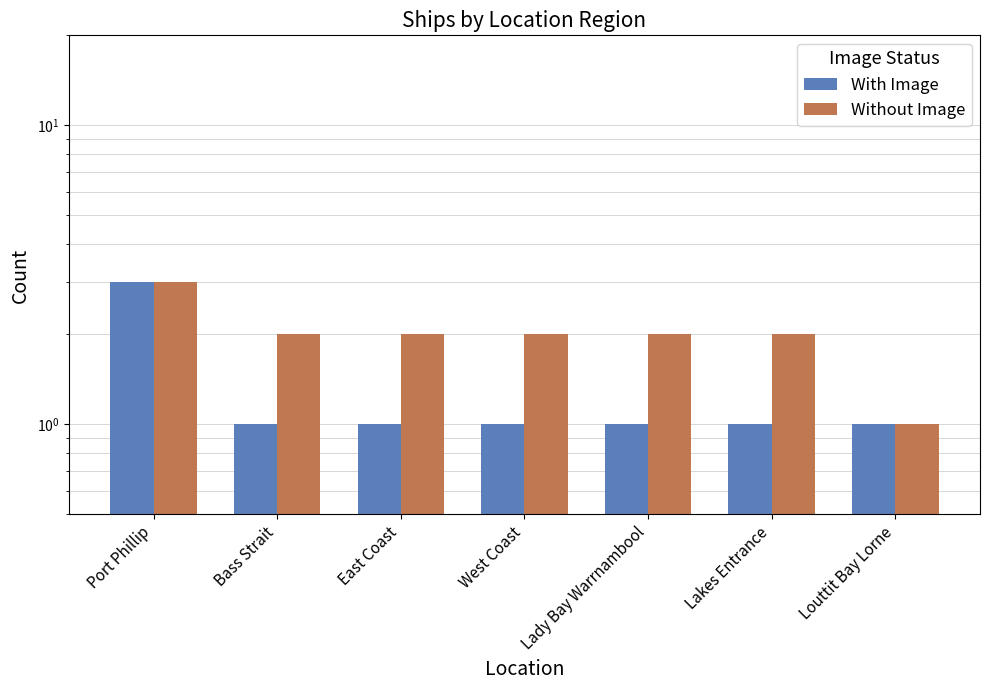

What is the difference between the maximum and second lowest values in the With Image series?

2